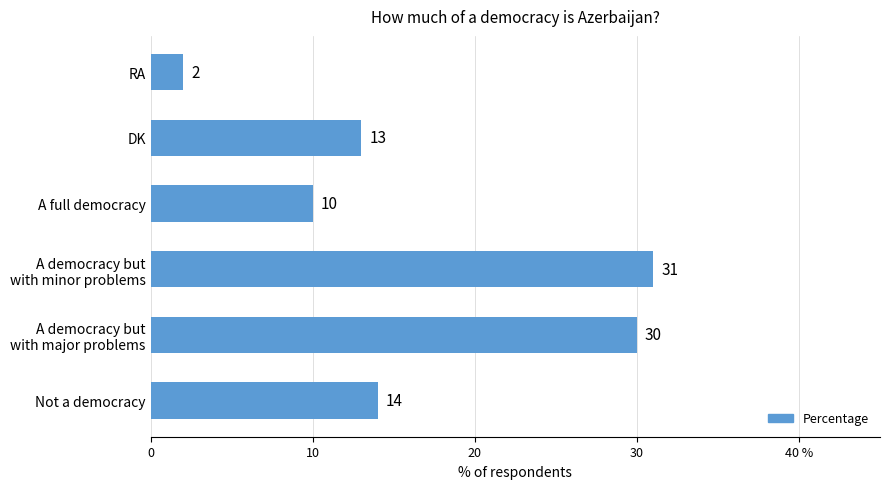

Does the chart contain any negative values?

No